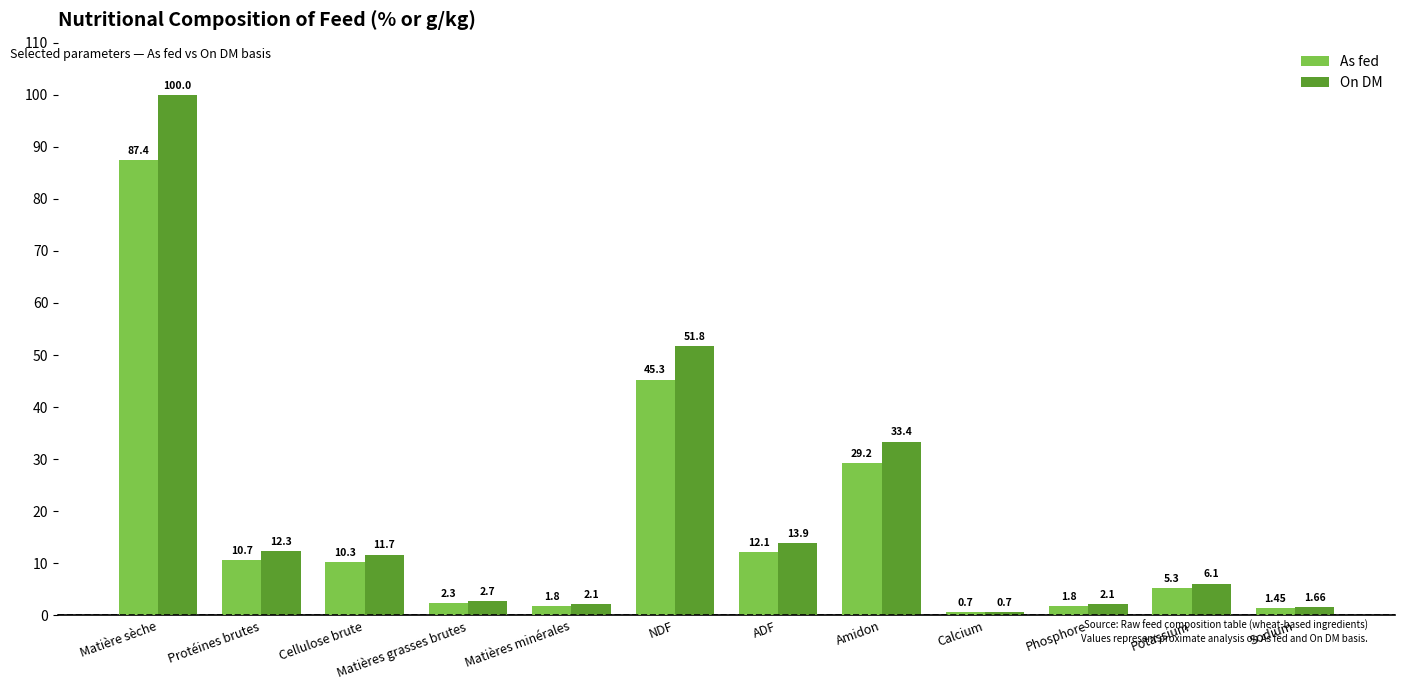

What is the total value across all series at Matière sèche?

187.4